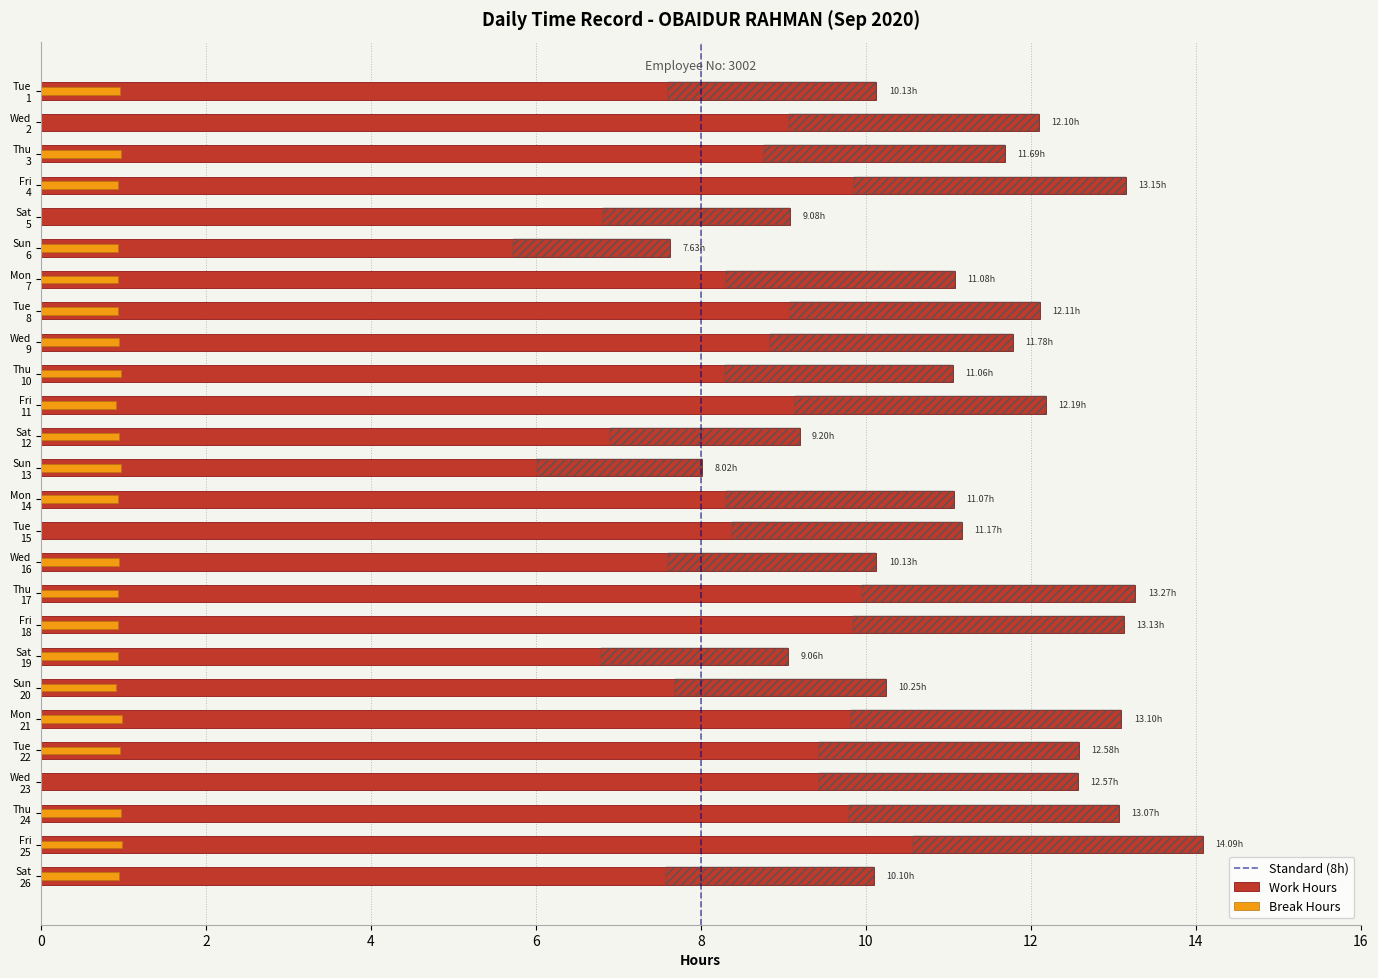

Which has a higher value, Mon 14 or Wed 23?

Wed 23